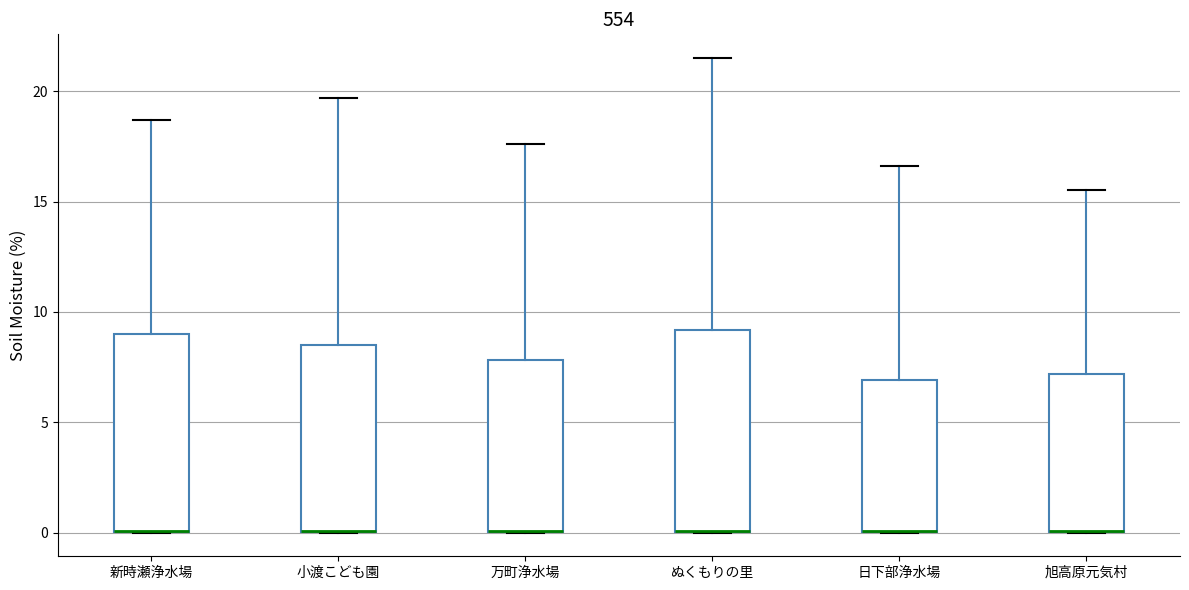

Reading left to right, read every box against the y-axis: the position of its median line, the range the box covers, and the ends of its whiskers. The values are not printed on the chart, so give them approximately, as read against the axis.

新時瀬浄水場: median 0.0 (drawn on the box's lower edge), box 0.0 to 9.0, whiskers 0.0 to 18.5
小渡こども園: median 0.0 (drawn on the box's lower edge), box 0.0 to 8.5, whiskers 0.0 to 19.5
万町浄水場: median 0.0 (drawn on the box's lower edge), box 0.0 to 8.0, whiskers 0.0 to 17.5
ぬくもりの里: median 0.0 (drawn on the box's lower edge), box 0.0 to 9.0, whiskers 0.0 to 21.5
日下部浄水場: median 0.0 (drawn on the box's lower edge), box 0.0 to 7.0, whiskers 0.0 to 16.5
旭高原元気村: median 0.0 (drawn on the box's lower edge), box 0.0 to 7.0, whiskers 0.0 to 15.5